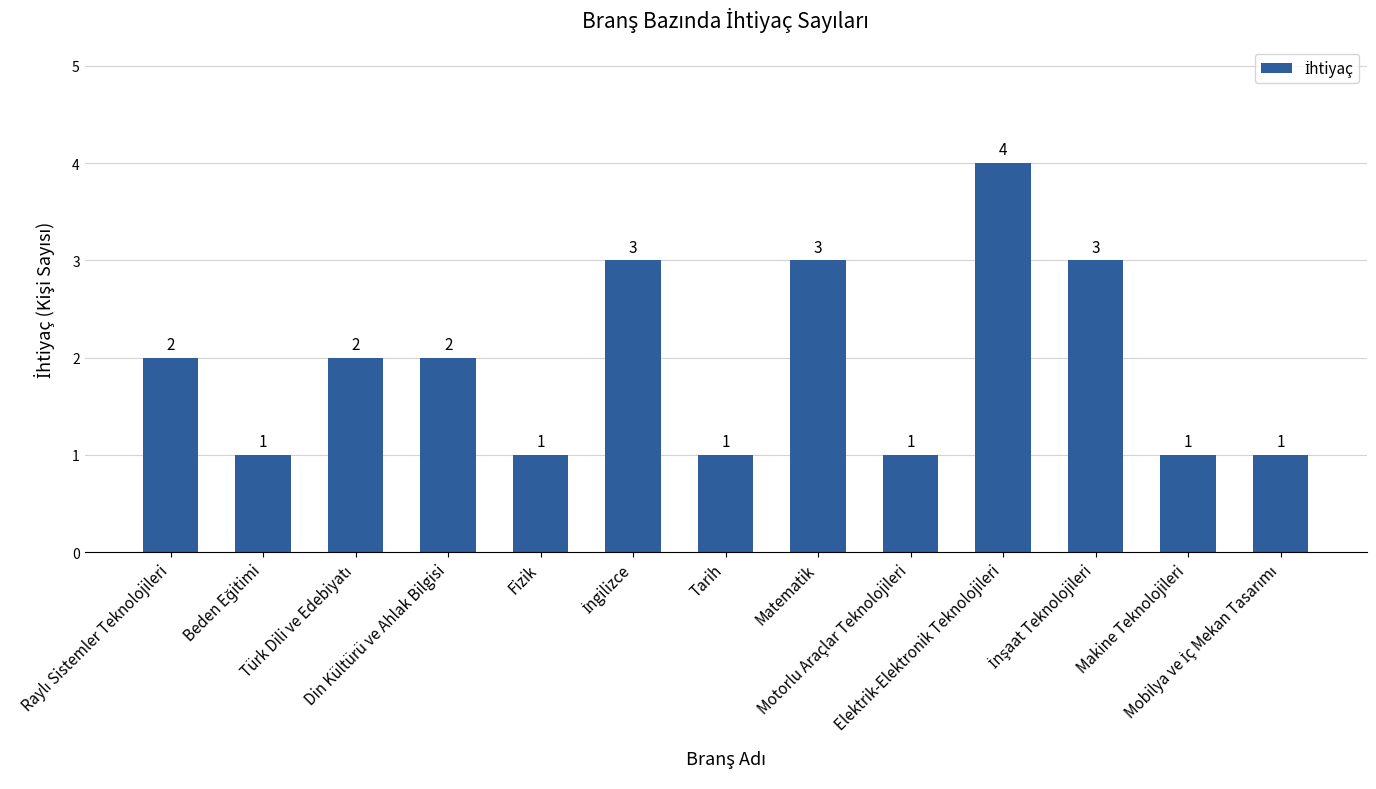

What is the sum of all values?

25